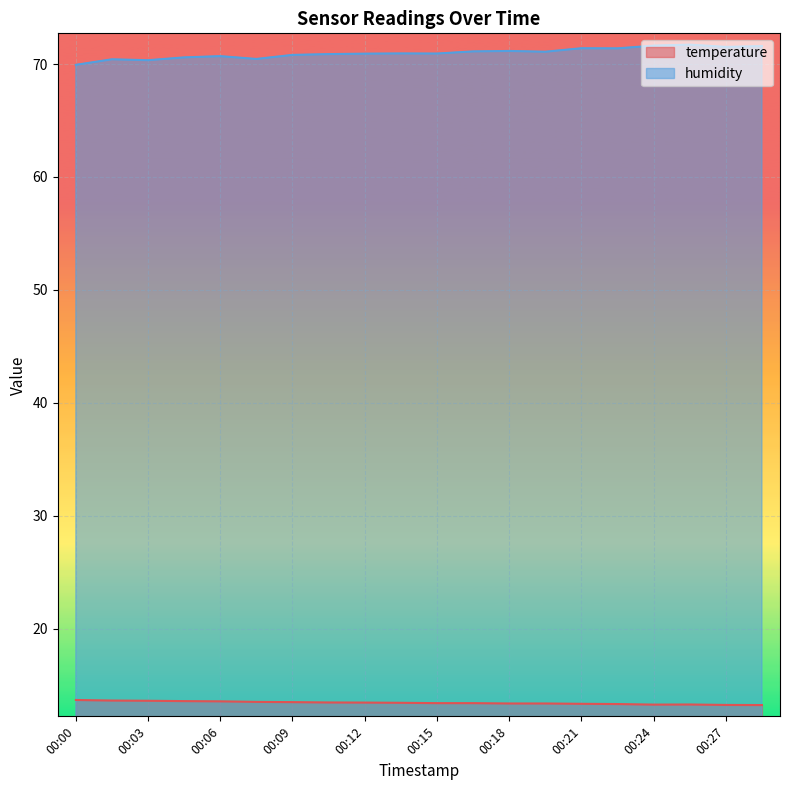

How many lines are shown in the chart?

2